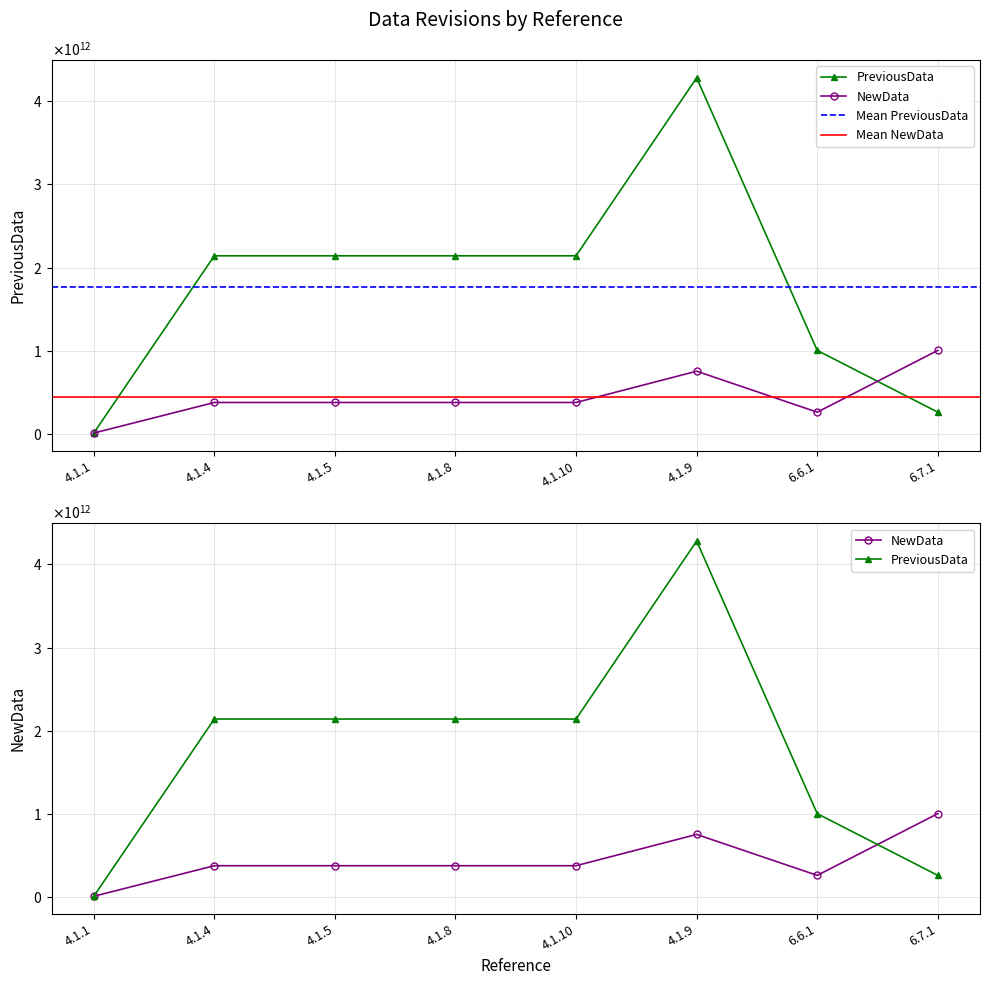

What is the label of the 8th point from the left?

6.7.1